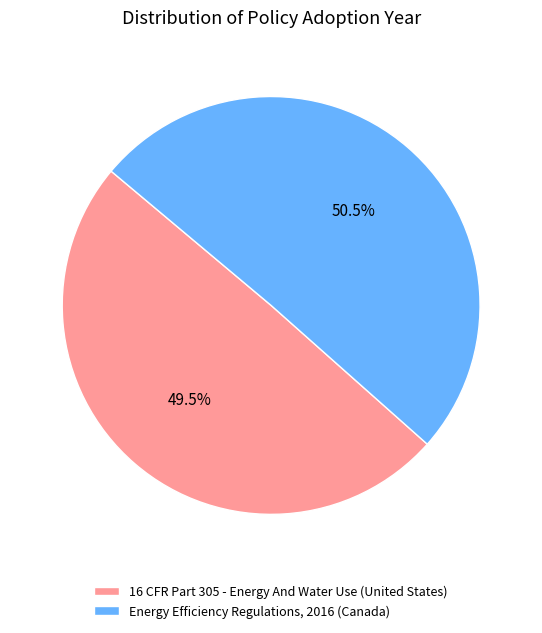

Is 16 CFR Part 305 - Energy And Water Use (United States) the majority of the pie?

No